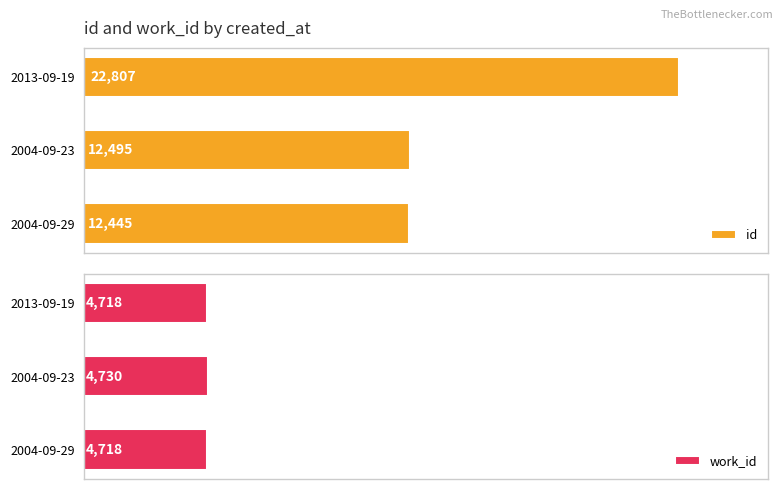

At which label is id closest to 17626?

2004-09-23